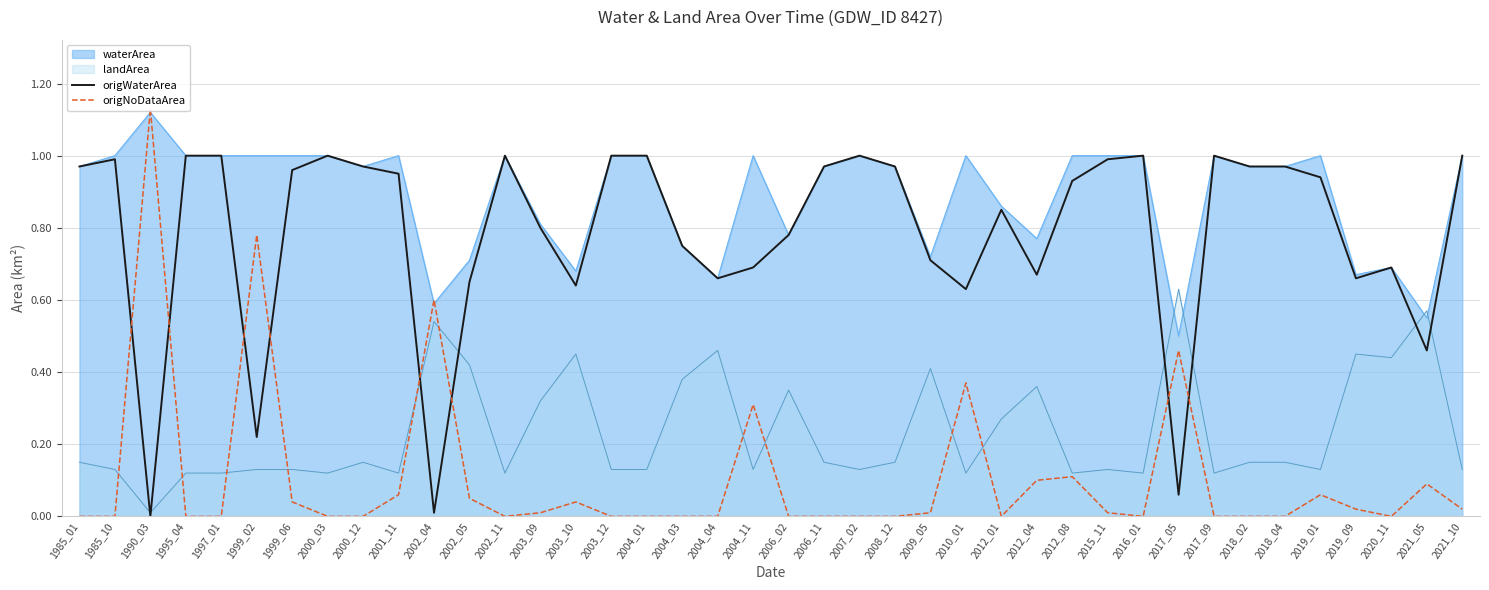

At which label does origNoDataArea reach its minimum?

1985_01